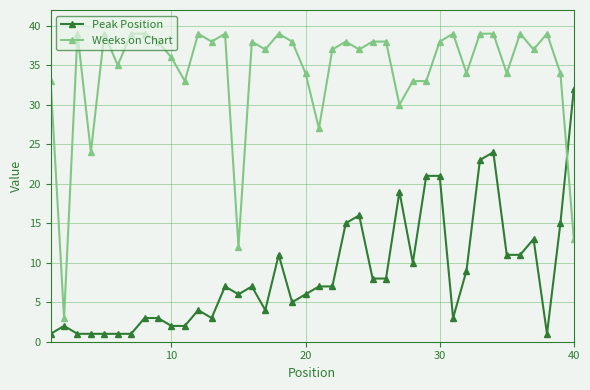

Which series has the largest total across all categories?

Weeks on Chart